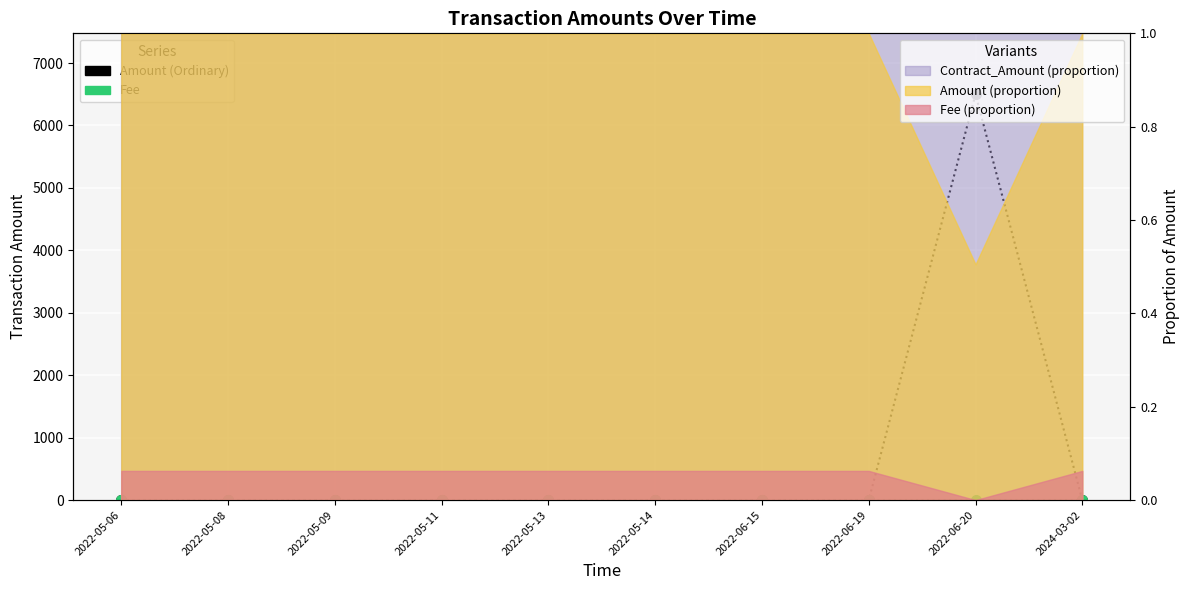

Which category has the highest value in the Amount (Ordinary) series?

2022-06-20